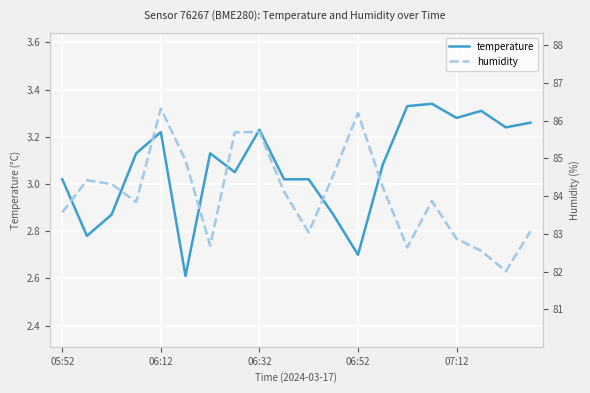

How many lines are shown in the chart?

2